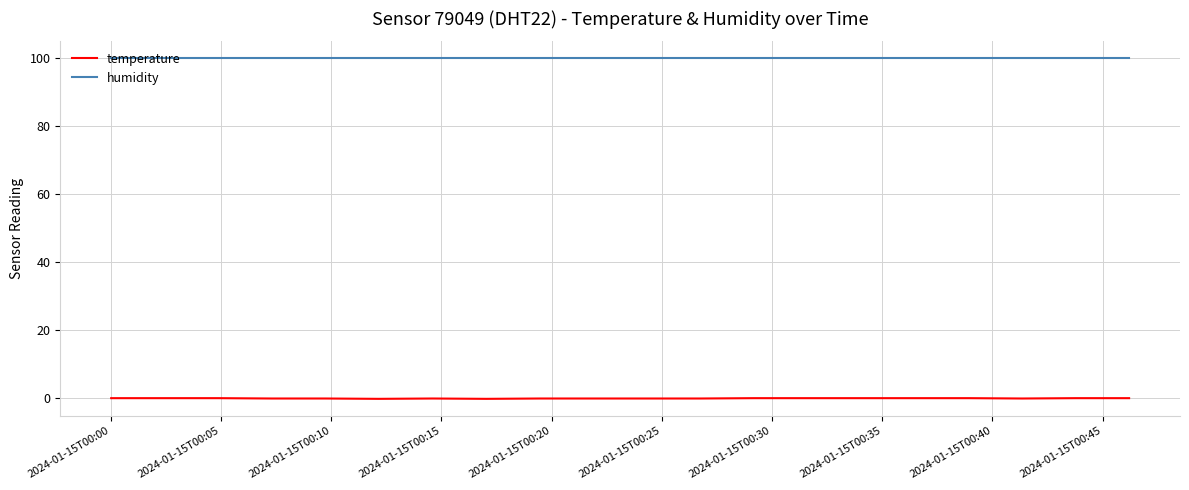

List the series in order of their overall mean, lowest first.

temperature, humidity